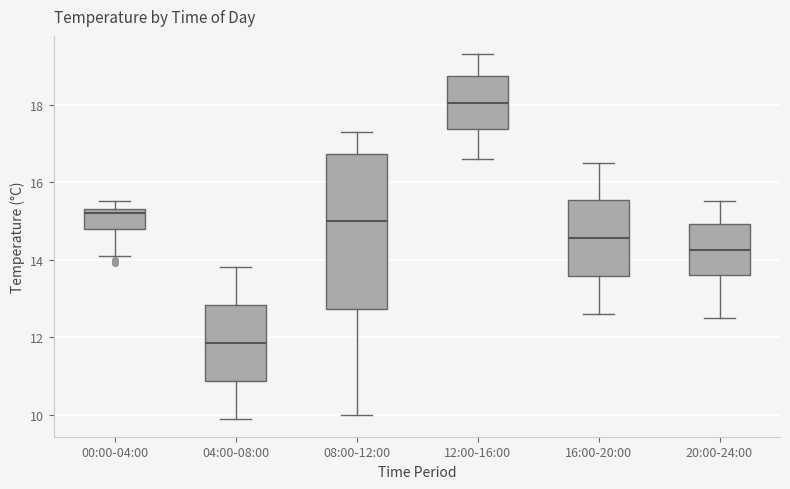

Which box's median line is the highest?

12:00-16:00